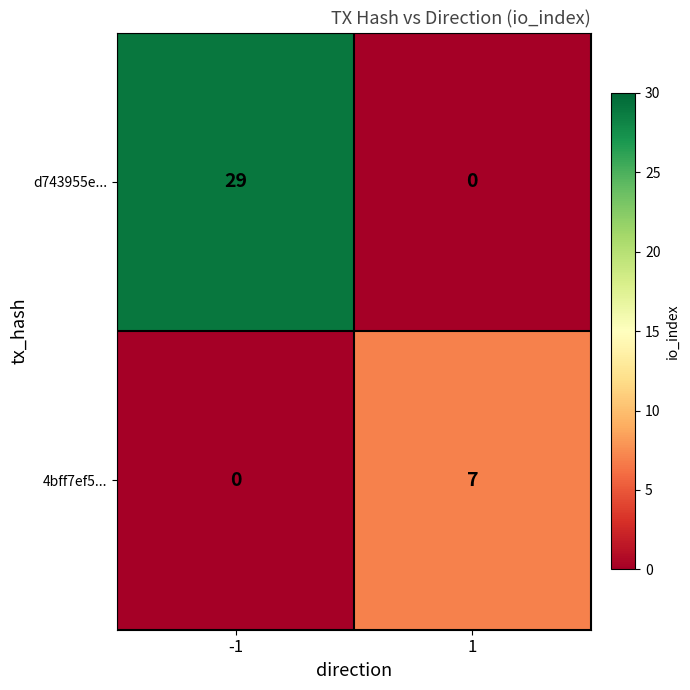

Count the number of categories in the chart.

2